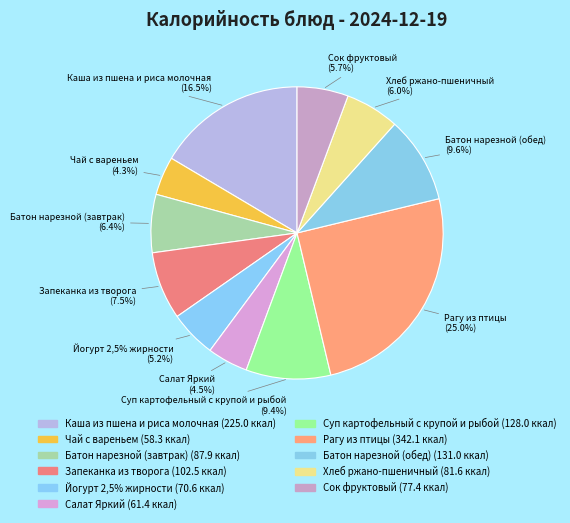

The Чай с вареньем slice represents 4% of the pie. True or false?

True